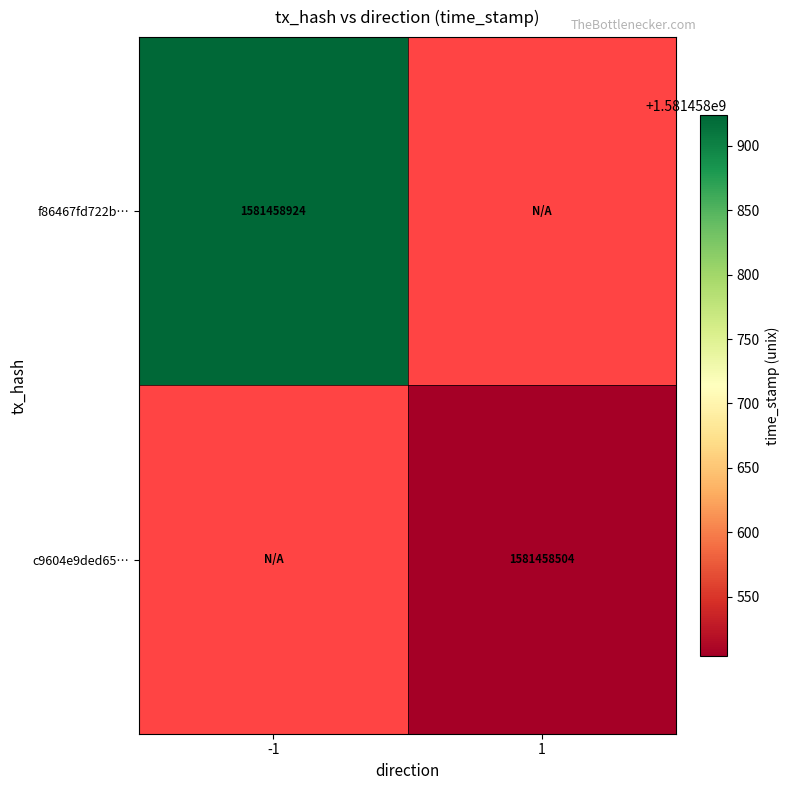

At how many categories does at least one series exceed 1560788250?

2